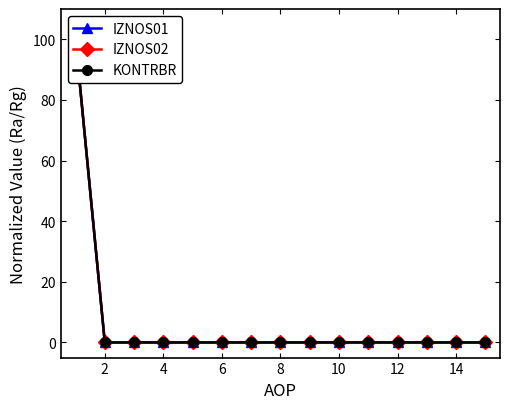

How many positive values does the IZNOS01 series have?

1